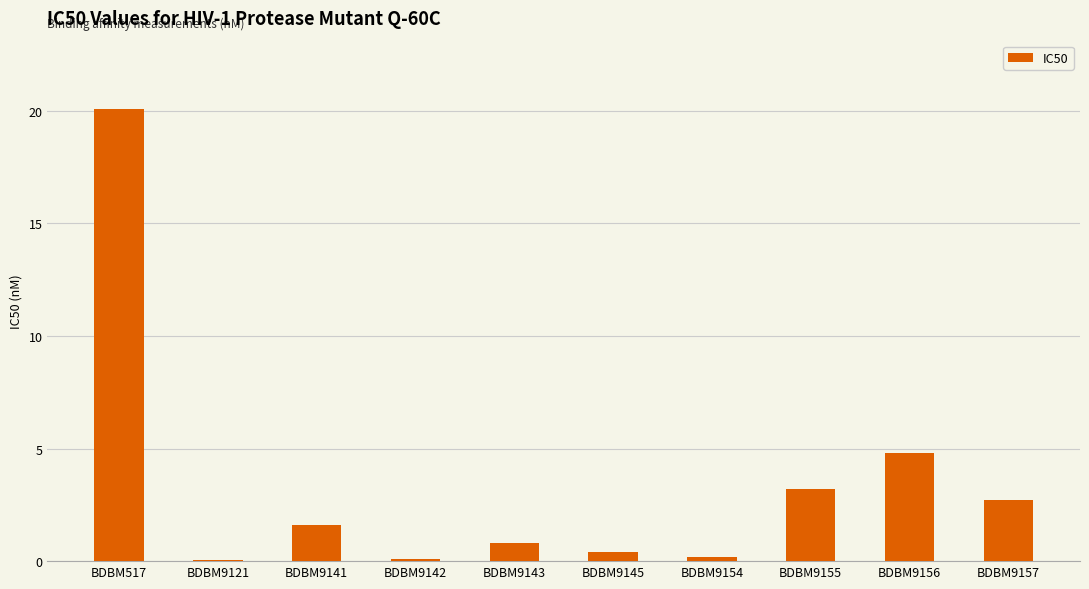

Reading right to left, list all the values displayed in this chart.

BDBM9157=2.7	BDBM9156=4.8	BDBM9155=3.2	BDBM9154=0.2	BDBM9145=0.4	BDBM9143=0.8	BDBM9142=0.1	BDBM9141=1.6	BDBM9121=0.1	BDBM517=20.1